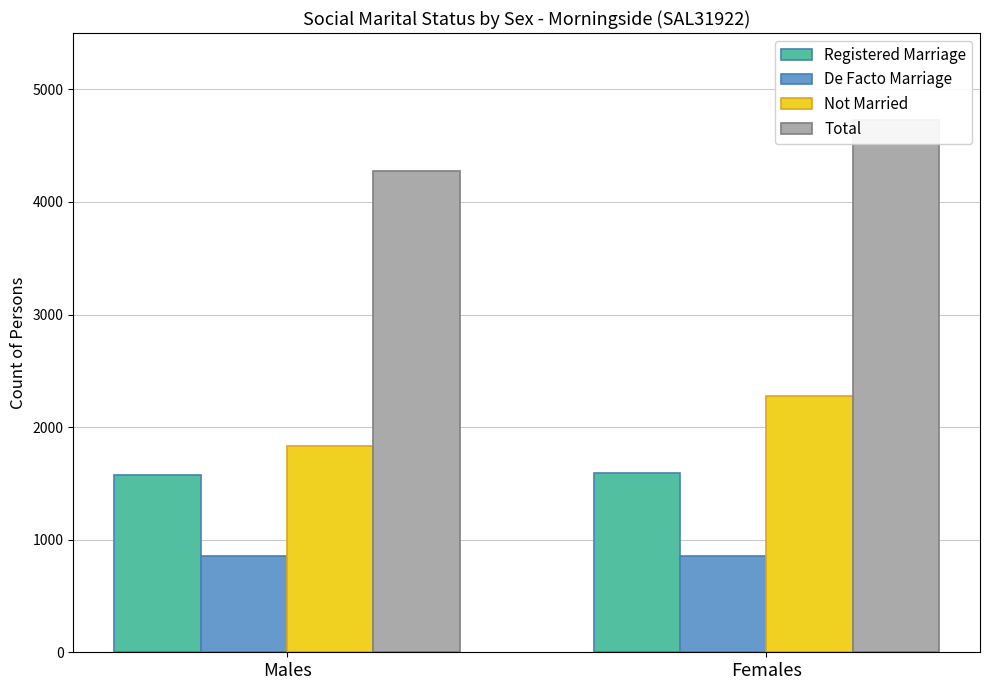

Which series changed the most between Males and Females?

Total